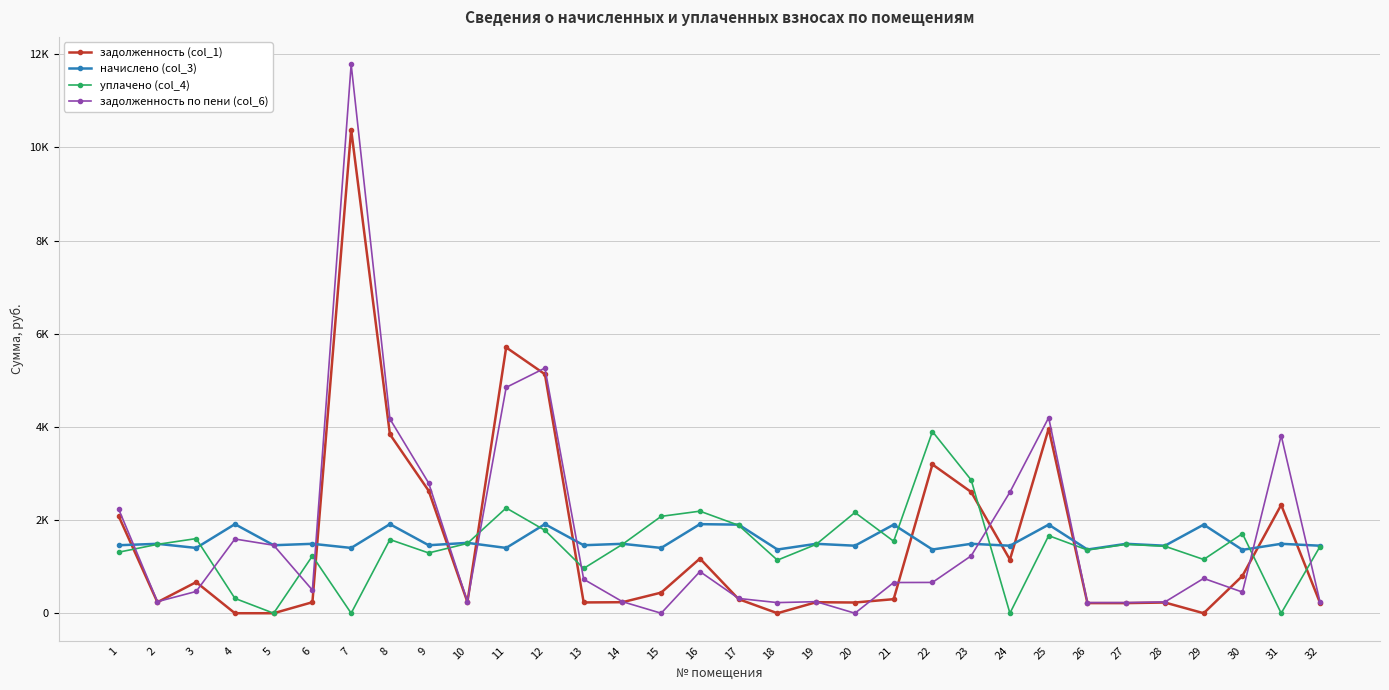

At which label does задолженность (col_1) reach its minimum?

4